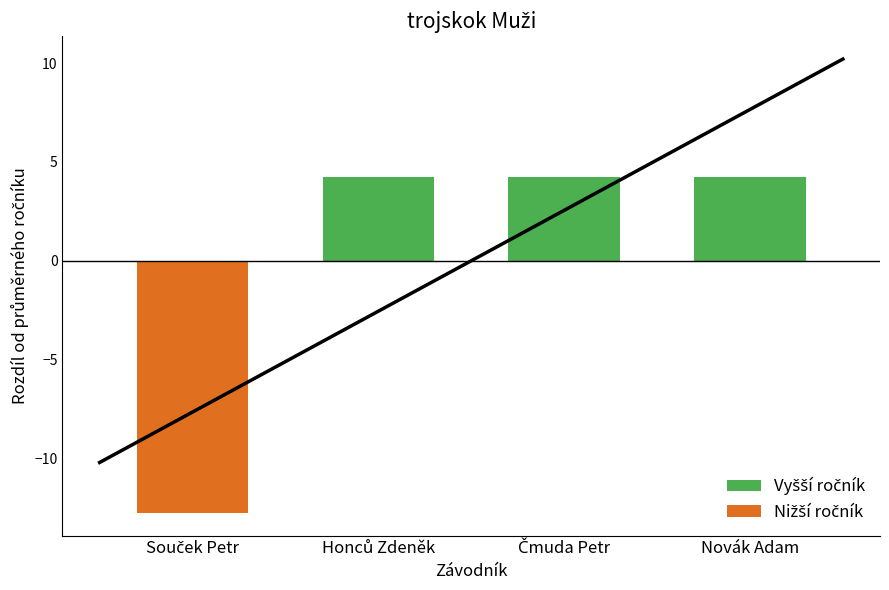

True or false: the data shows 156 at Čmuda Petr.

False